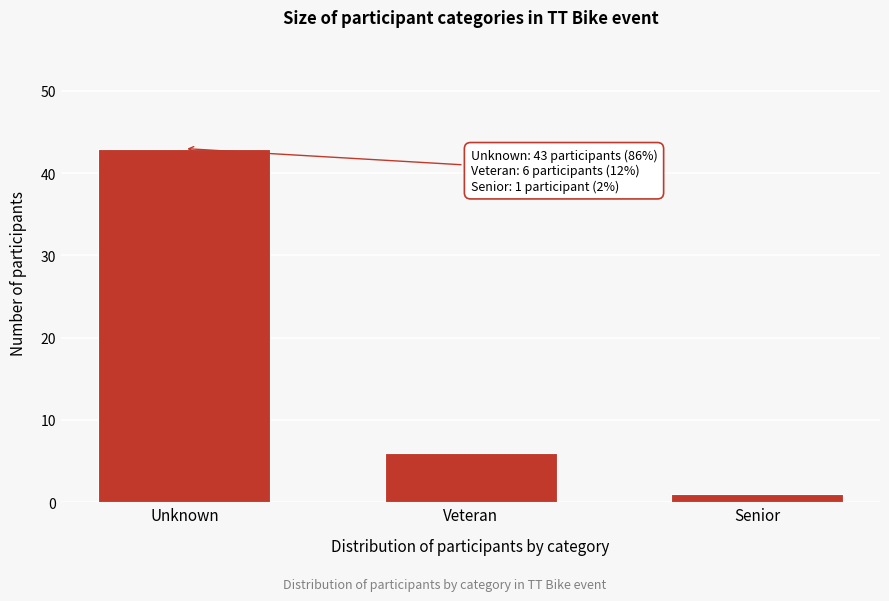

Reading left to right, what are all the values shown in this chart?

43	6	1